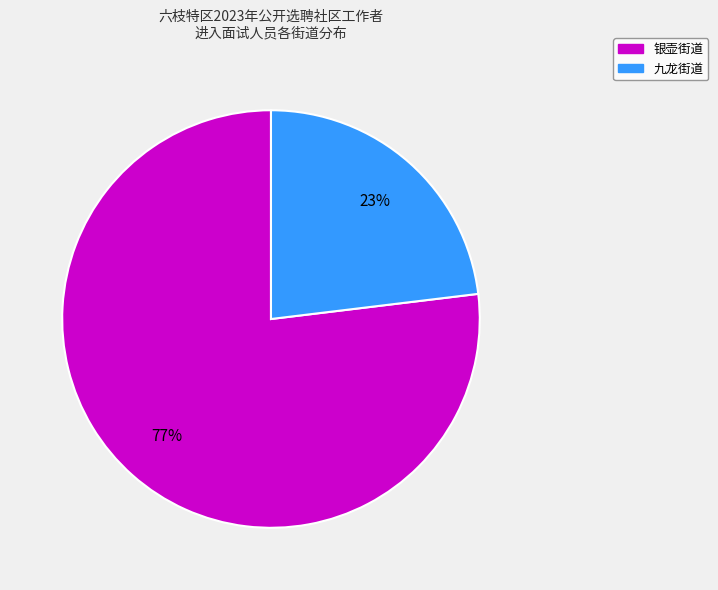

Count the number of slices in the pie.

2